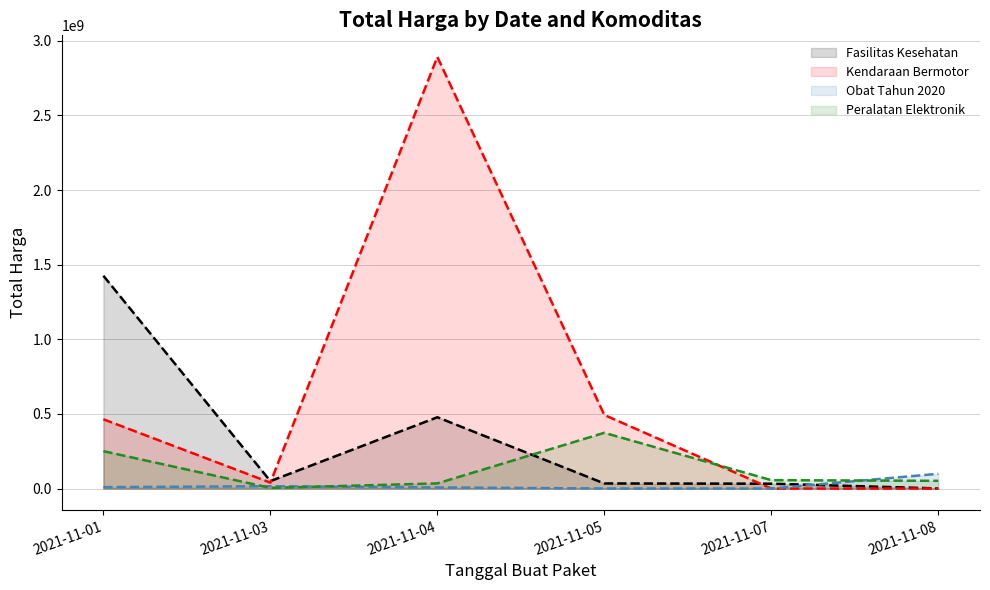

At which category is the sum across all series the highest?

2021-11-04